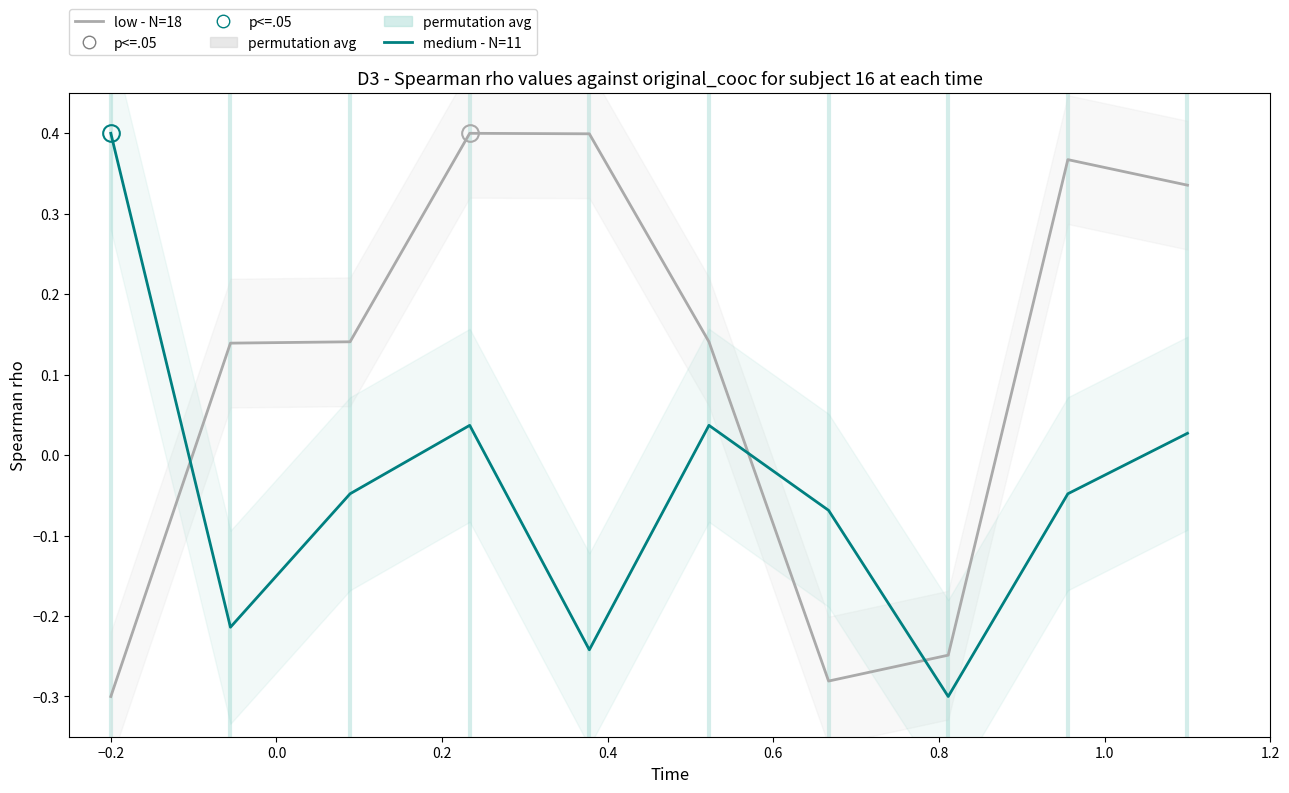

The value of low - N=18 at 0.8 is -0.4. True or false?

False